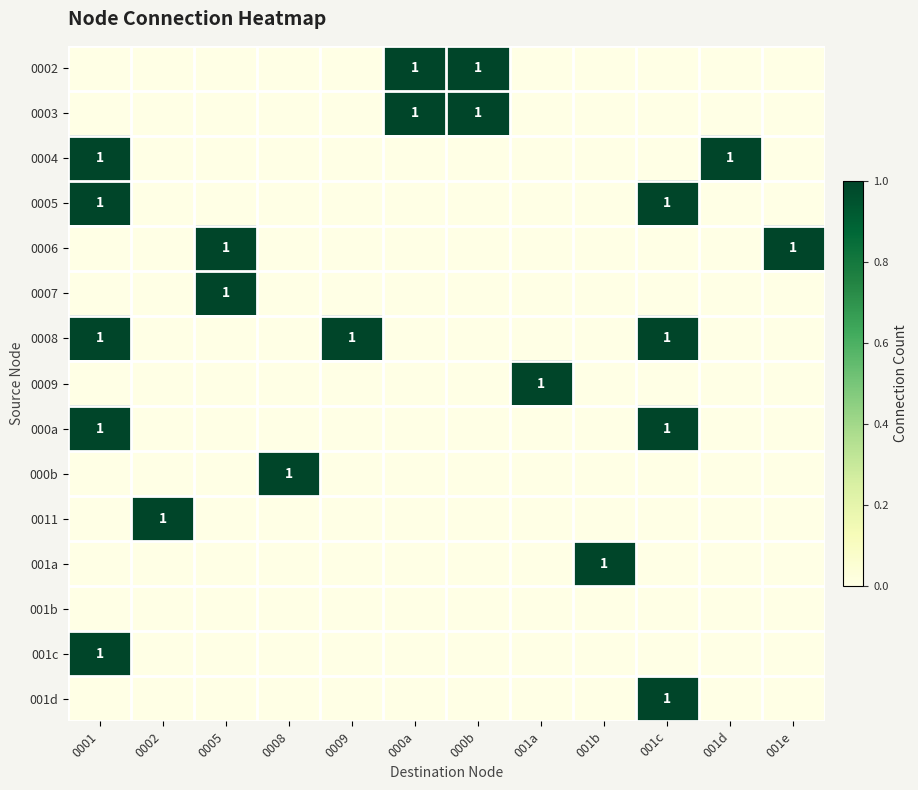

What is the sum of all 000b values?

1